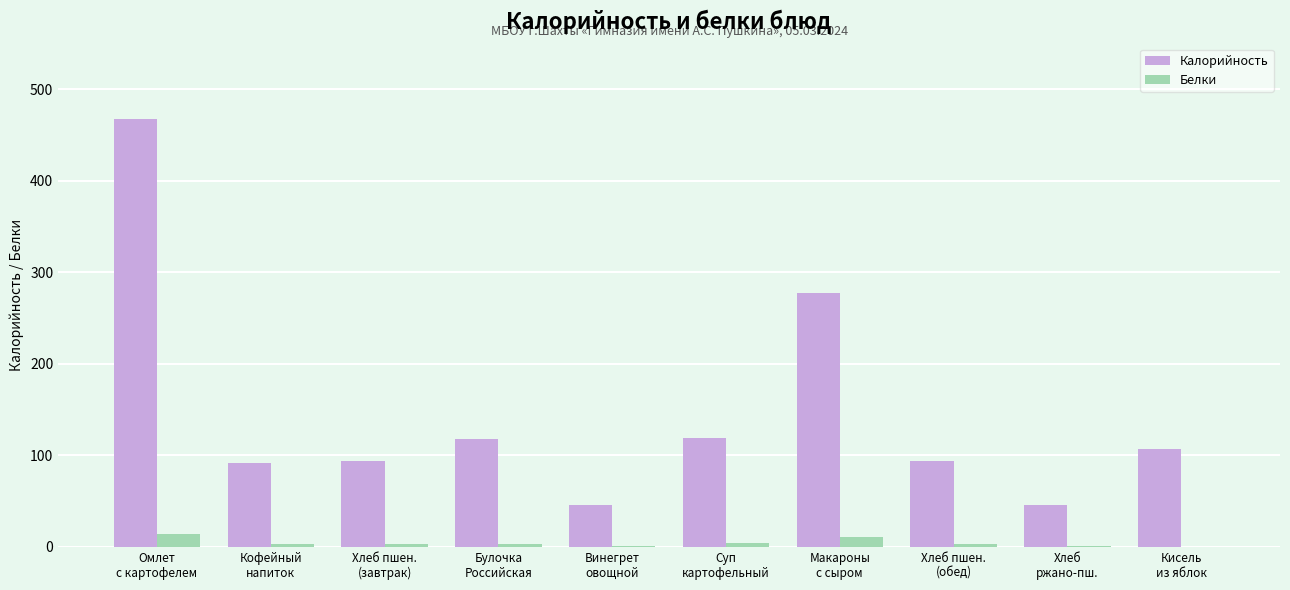

What is the maximum value for Калорийность?

467